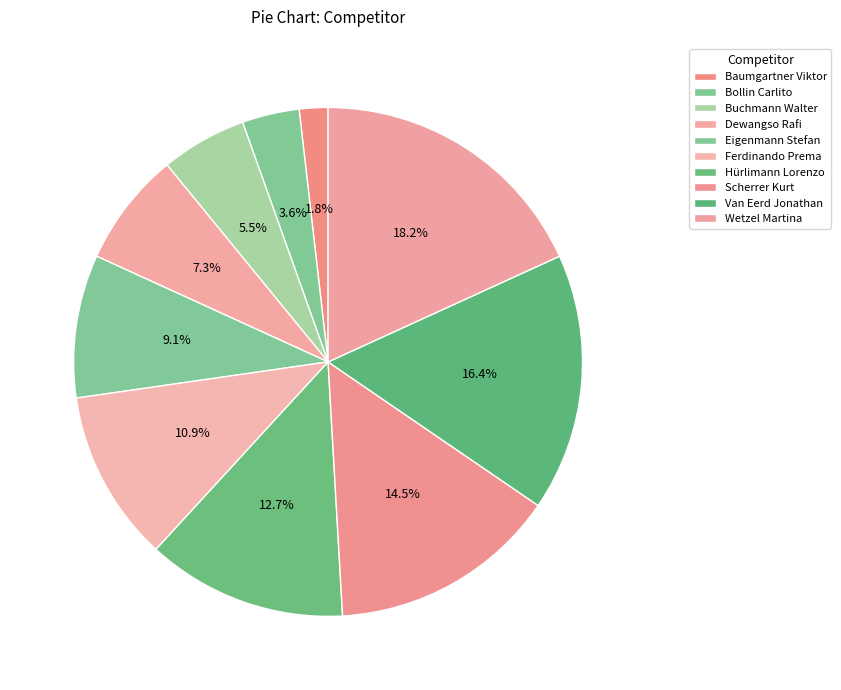

Which has a higher value, Van Eerd Jonathan or Ferdinando Prema?

Van Eerd Jonathan